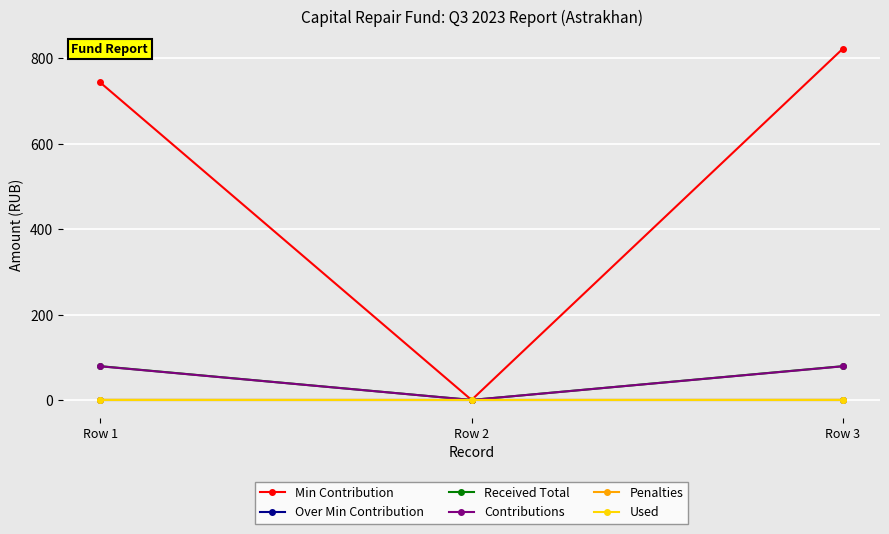

Is this an area chart (filled region under the line)?

No